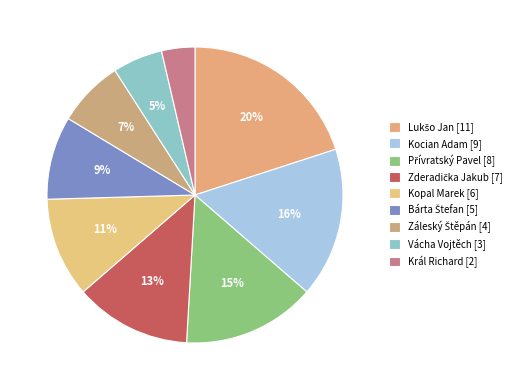

Count the number of slices in the pie.

9